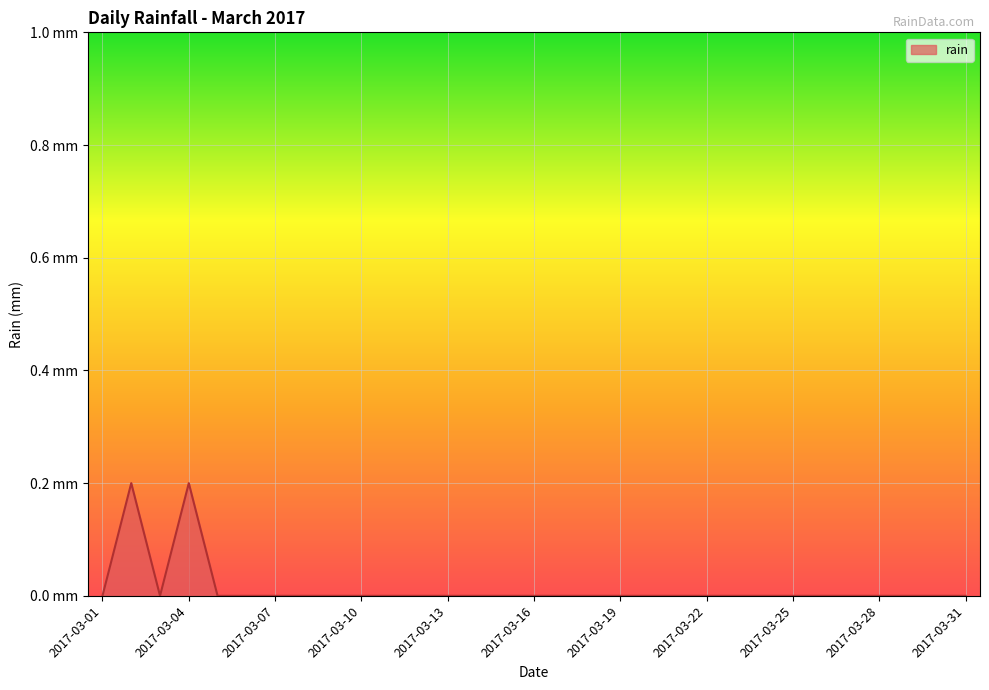

Does the chart display data point markers on the line(s)?

No